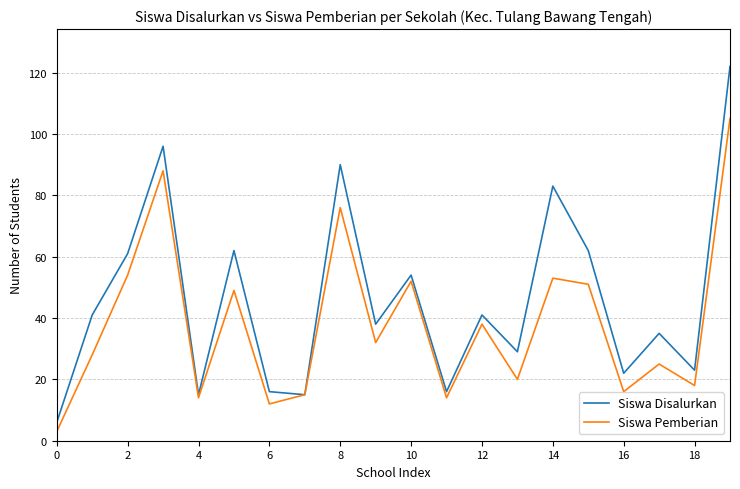

How many lines are shown in the chart?

2